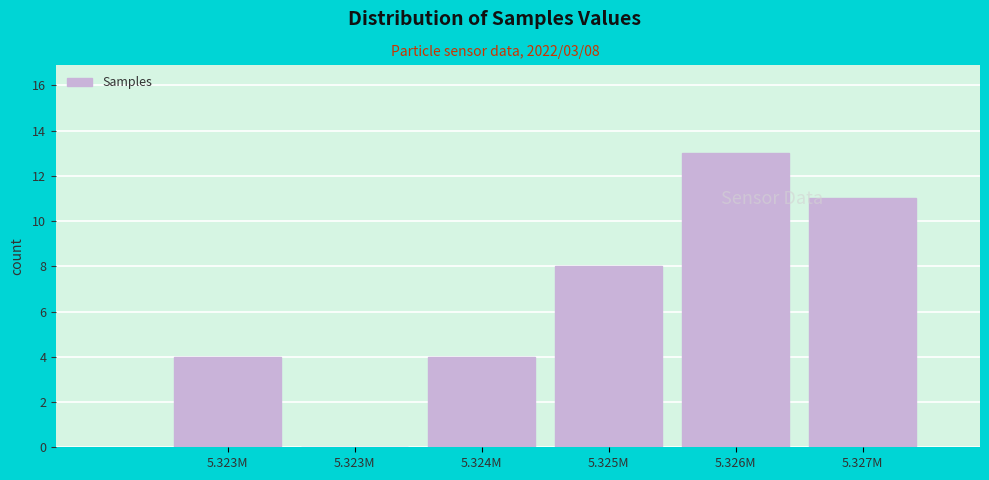

How many categories are shown in the chart?

6